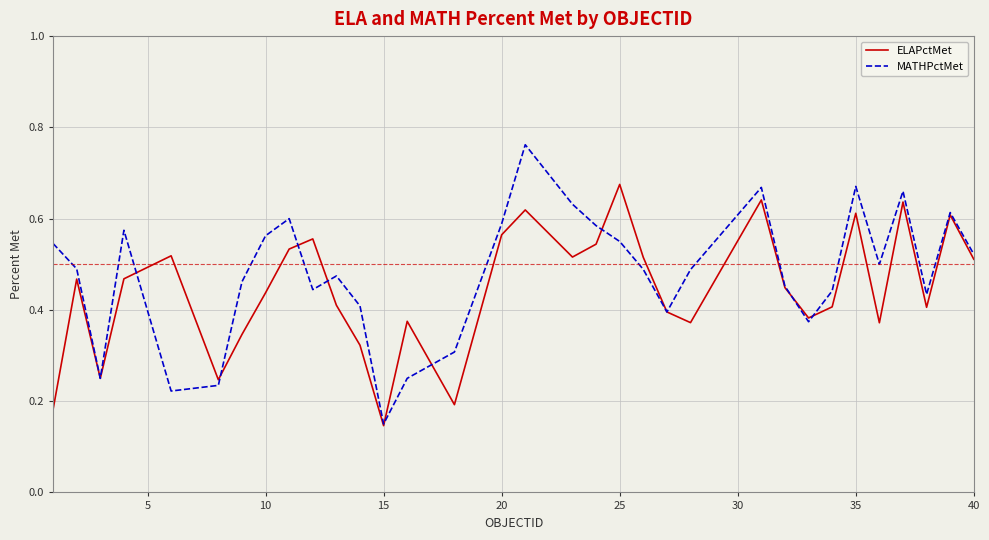

In MATHPctMet, how many points are higher than both neighbors (excluding endpoints)?

8